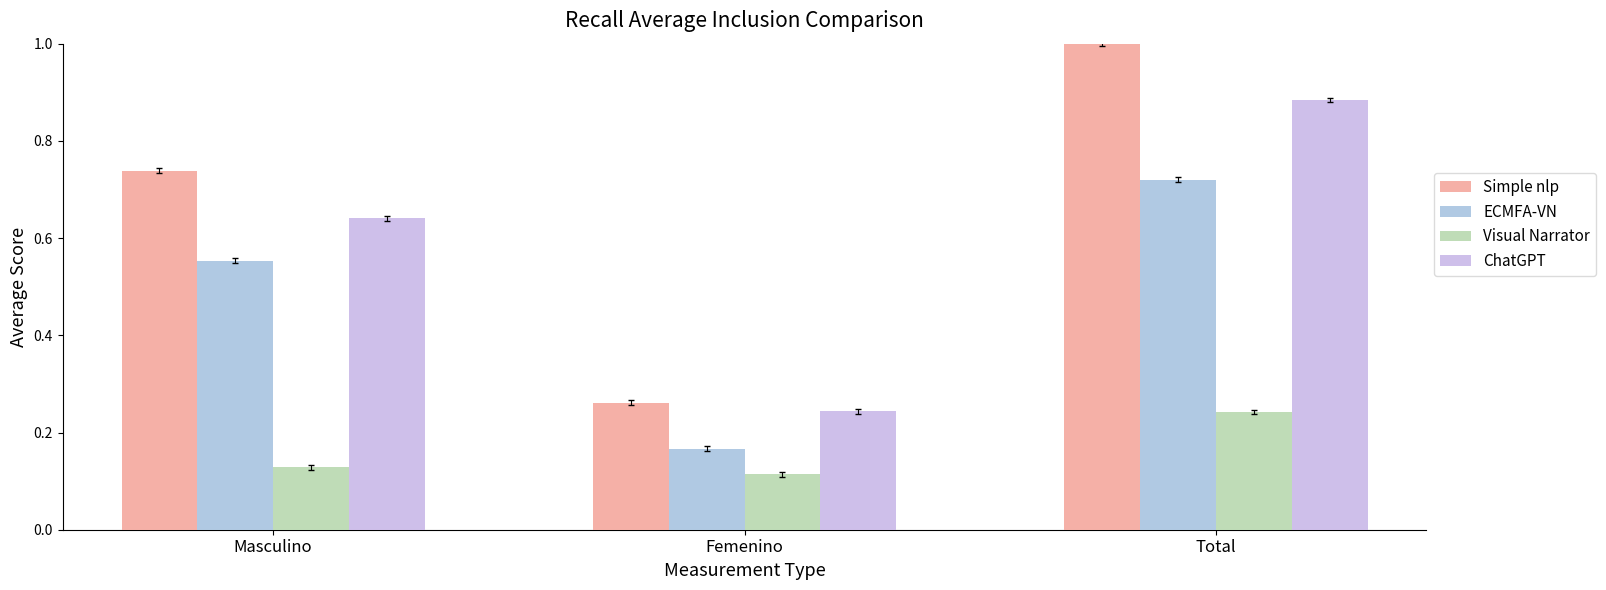

The value of Visual Narrator at Masculino is 0.1. True or false?

True